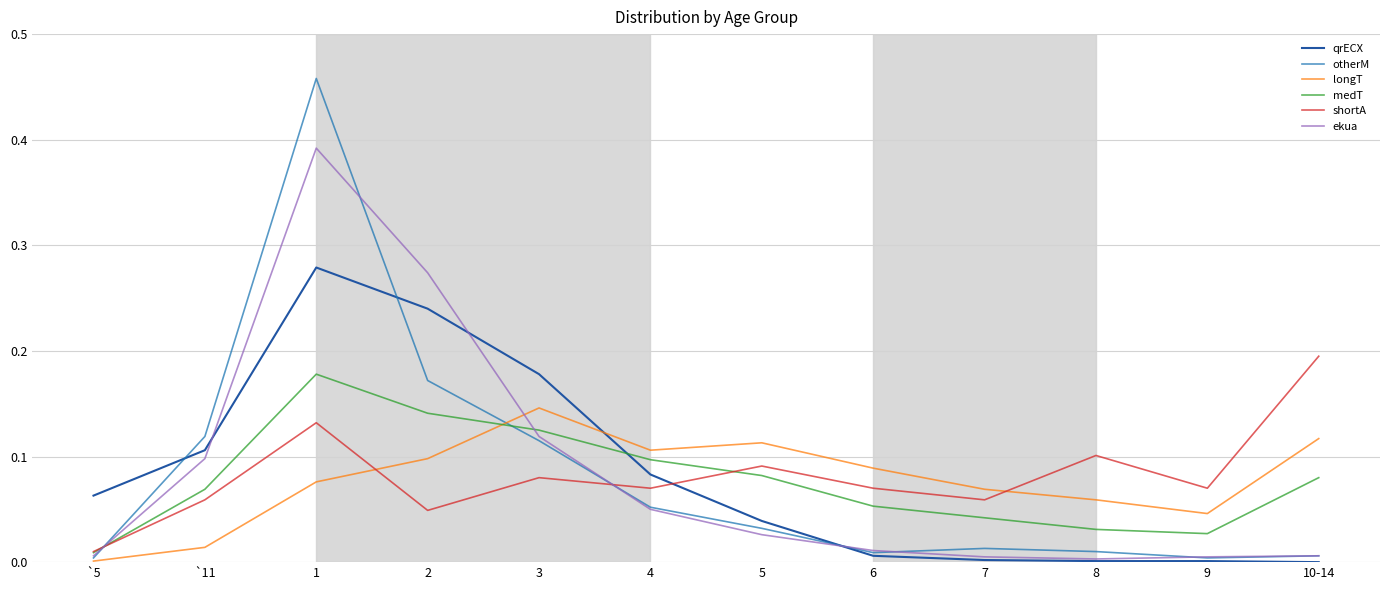

What is the greatest value displayed?

0.5